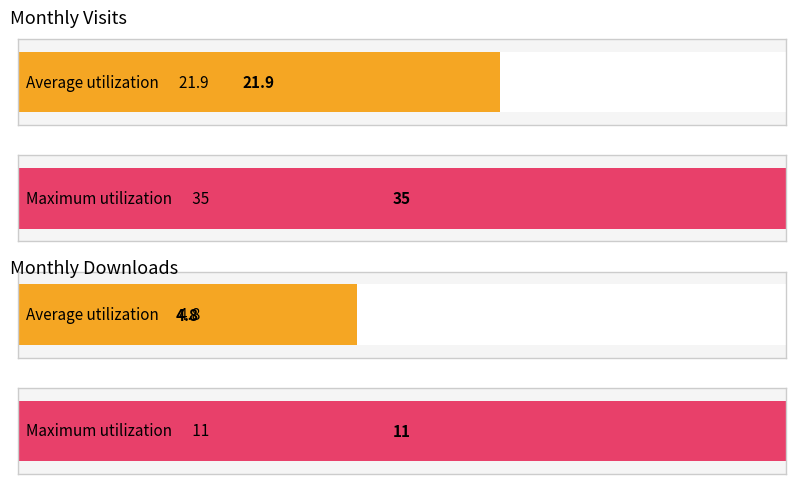

Are the bars grouped side by side (vs. stacked)?

Yes